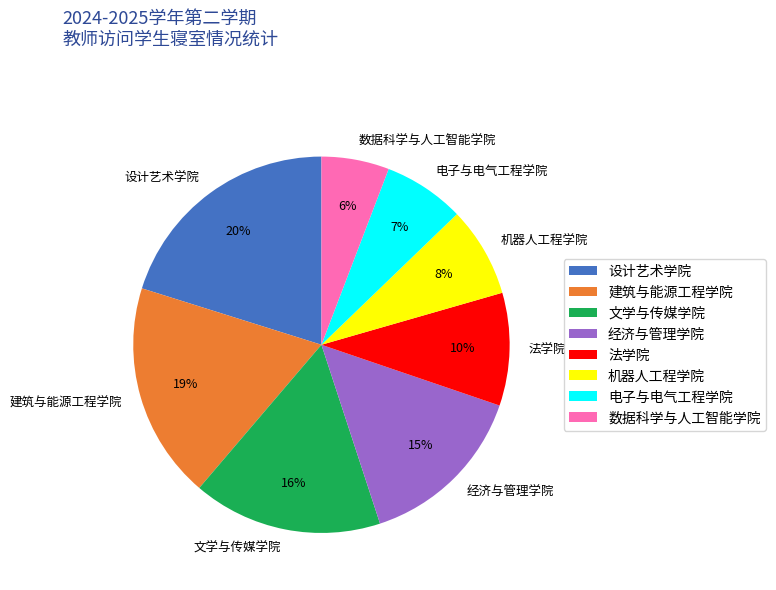

True or false: 建筑与能源工程学院 accounts for 13% of the total.

False